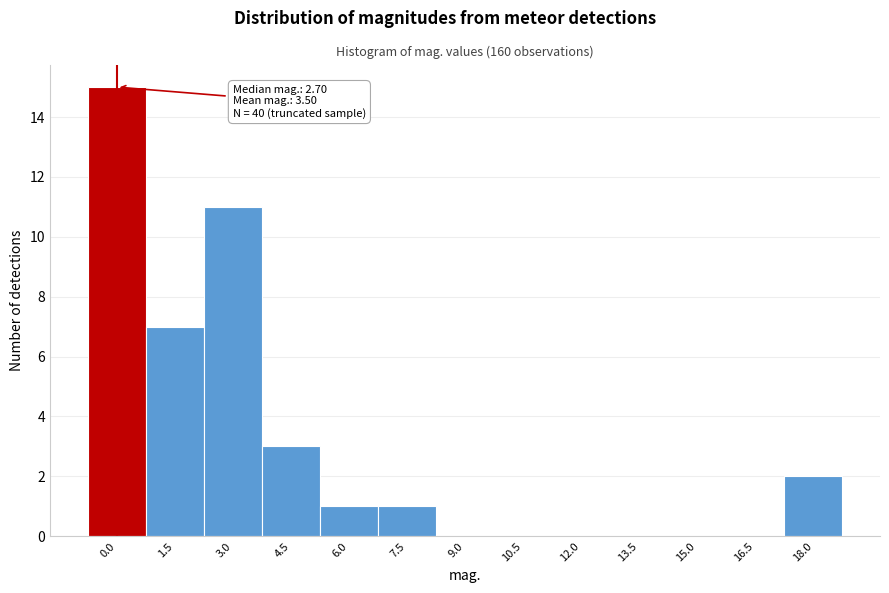

Reading right to left, extract all data points from this chart.

18.0=2	16.5=0	15.0=0	13.5=0	12.0=0	10.5=0	9.0=0	7.5=1	6.0=1	4.5=3	3.0=11	1.5=7	0.0=15